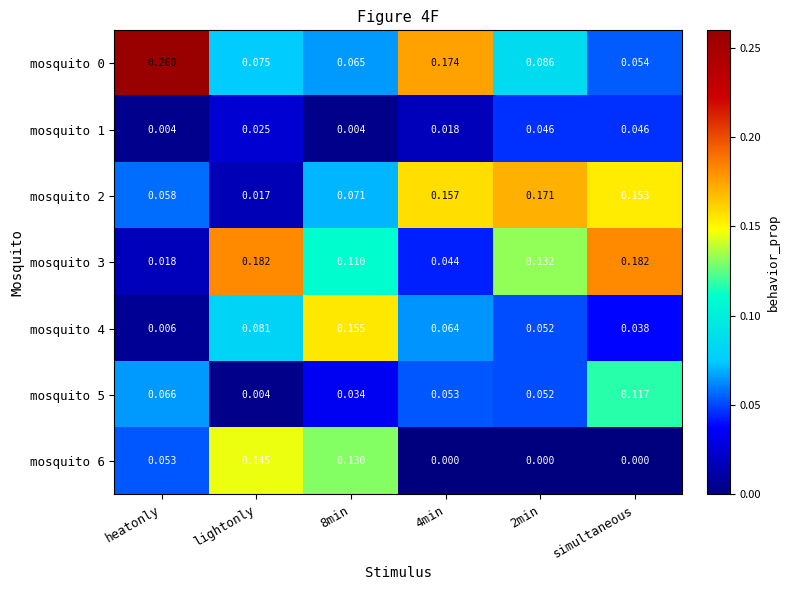

Count the number of data series in this chart.

7